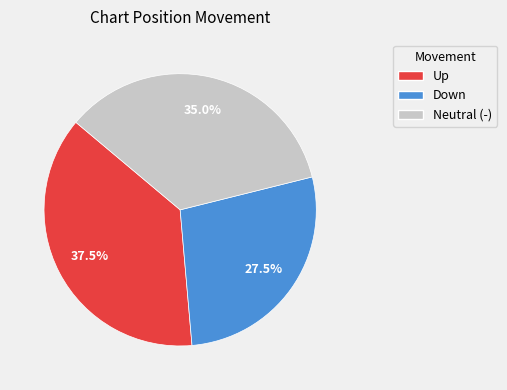

Rank the categories by value from highest to lowest.

Up, Neutral (-), Down